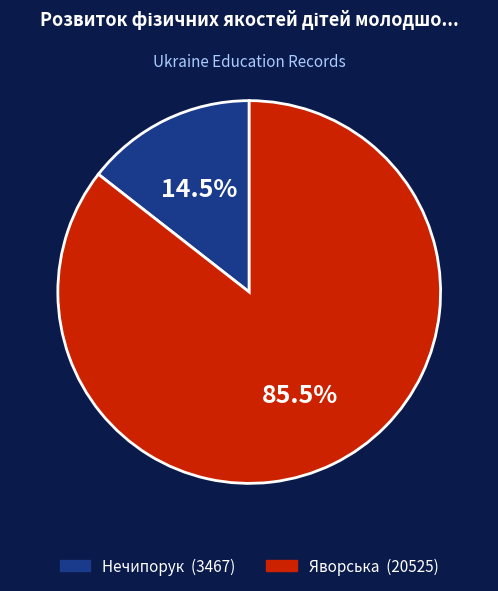

Does Яворська account for over 50% of the chart?

Yes